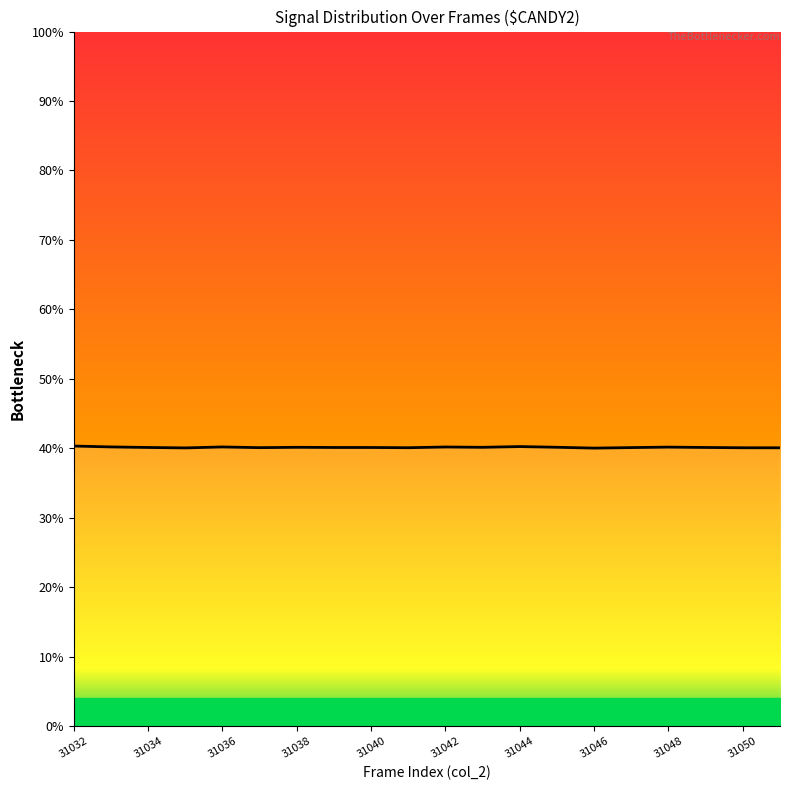

What is the greatest value displayed?

40.3